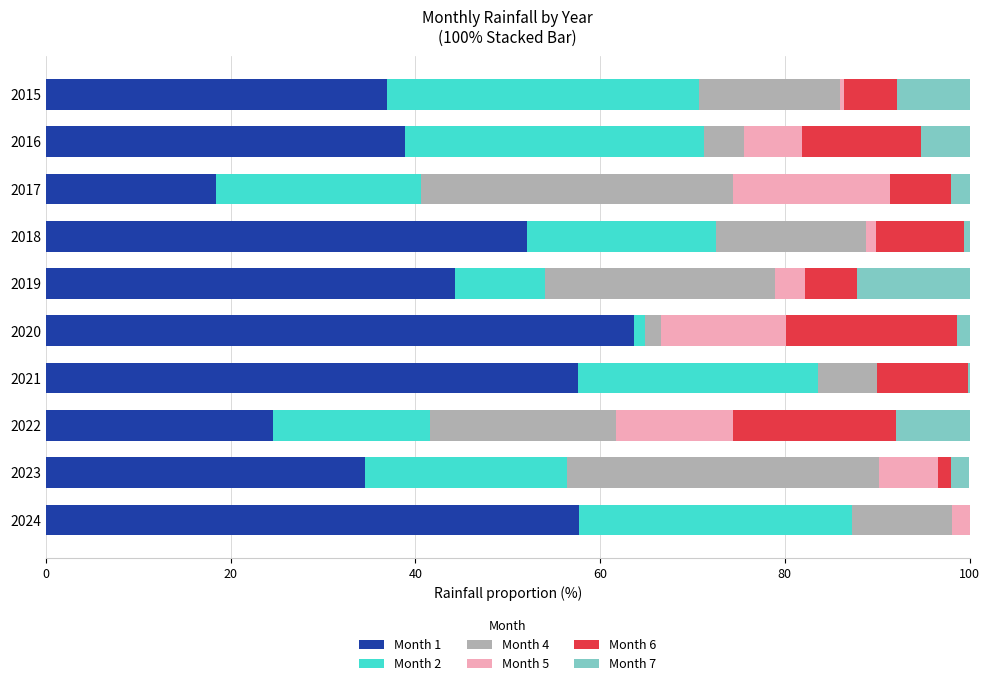

What is the maximum value for Month 1?

63.7